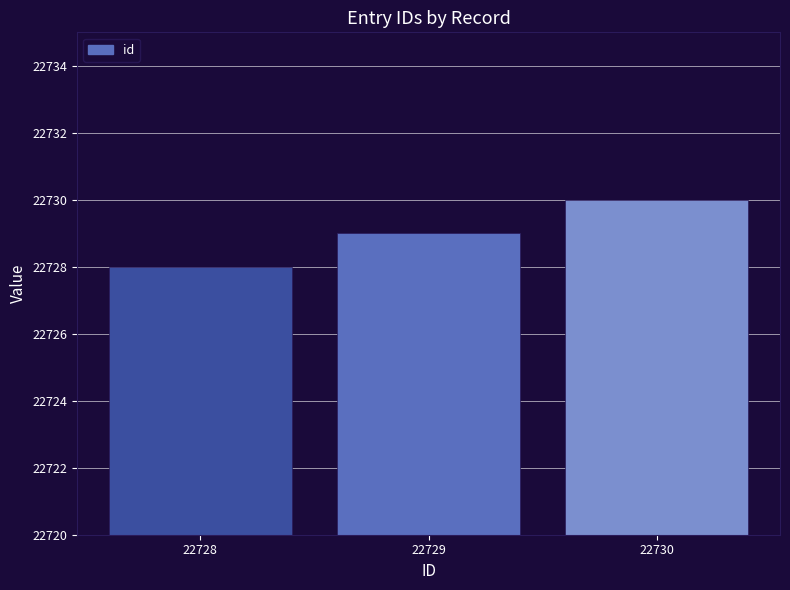

List the labels in order of value, smallest first.

22728, 22729, 22730